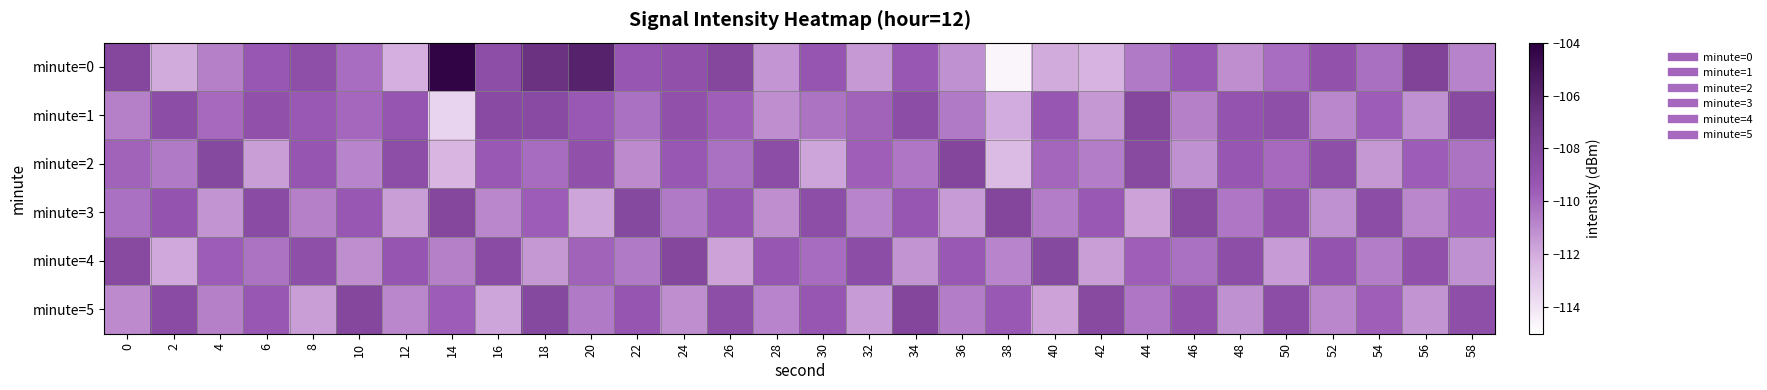

What is the total value across all series at 0?

-658.3